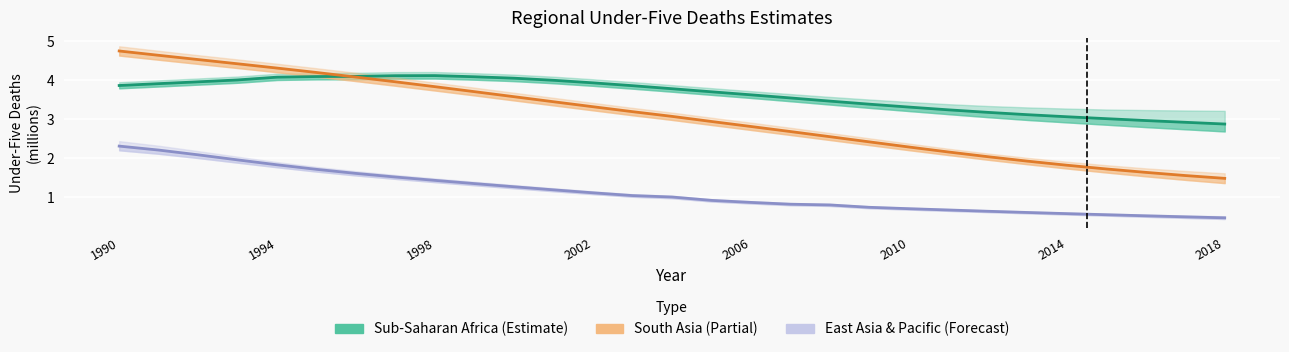

What is the difference between the South Asia (Estimate partial) values at 15 and 14?

0.1